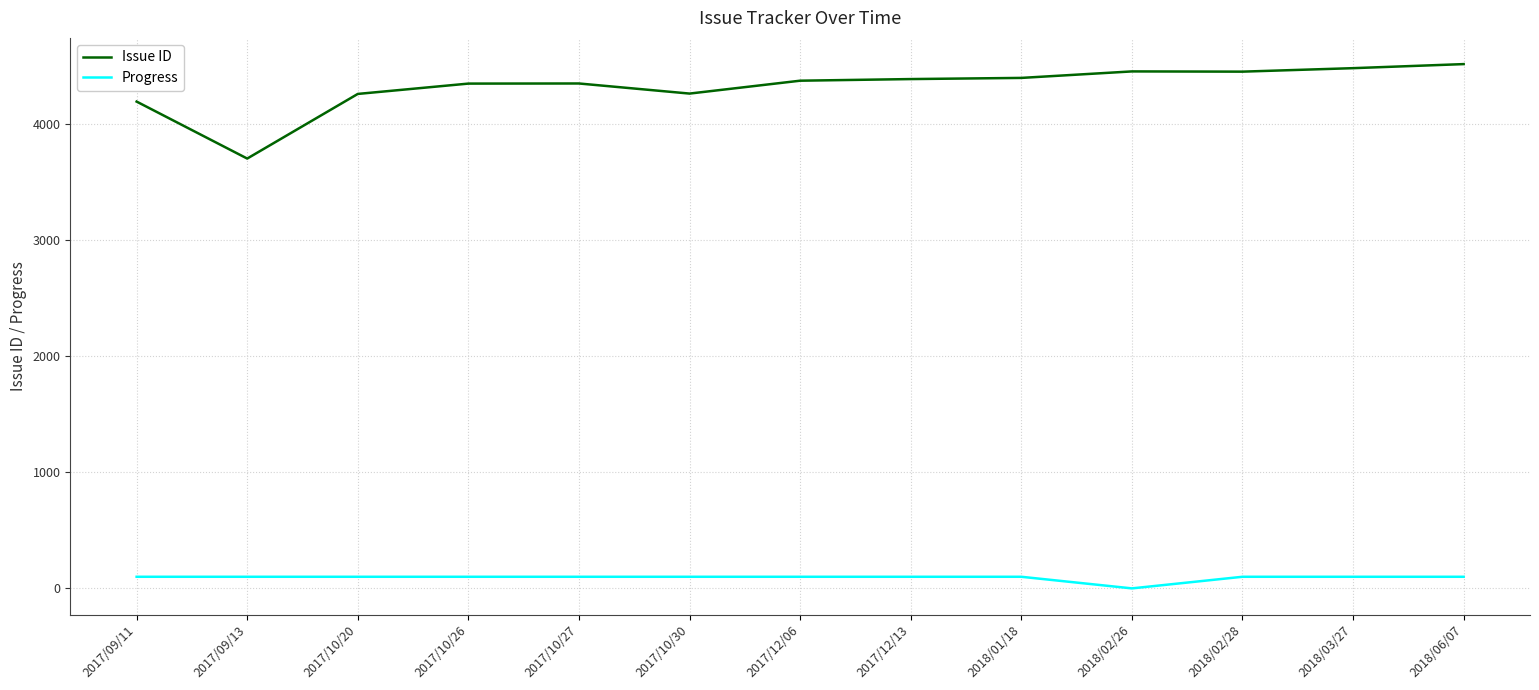

At 2017/12/06, list the series in order from largest to smallest.

Issue ID, Progress